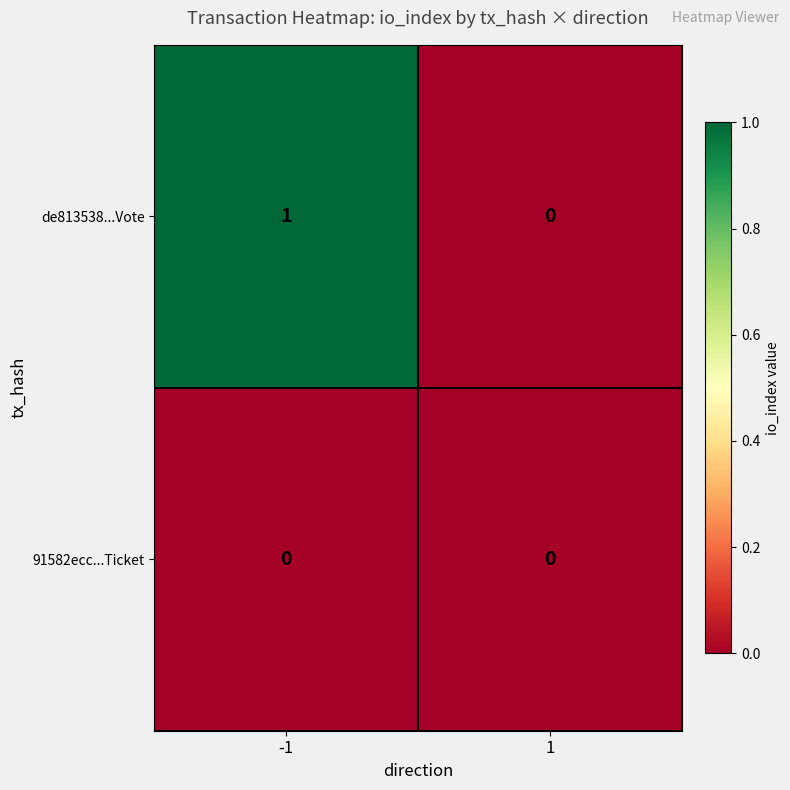

List the series in order of their peak value, highest first.

de813538...Vote, 91582ecc...Ticket